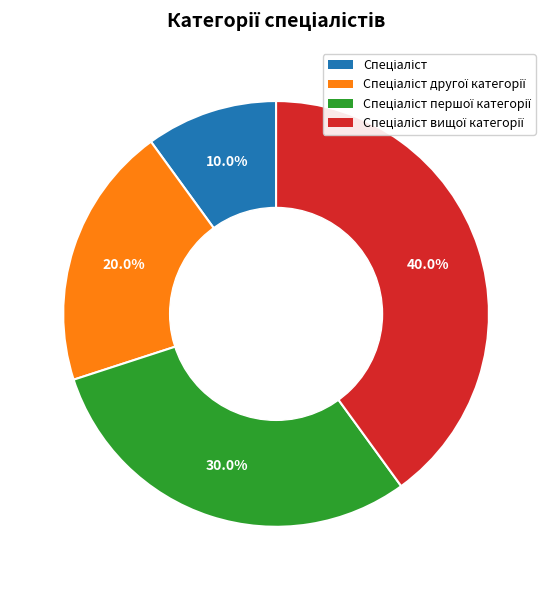

Count the number of slices in the pie.

4